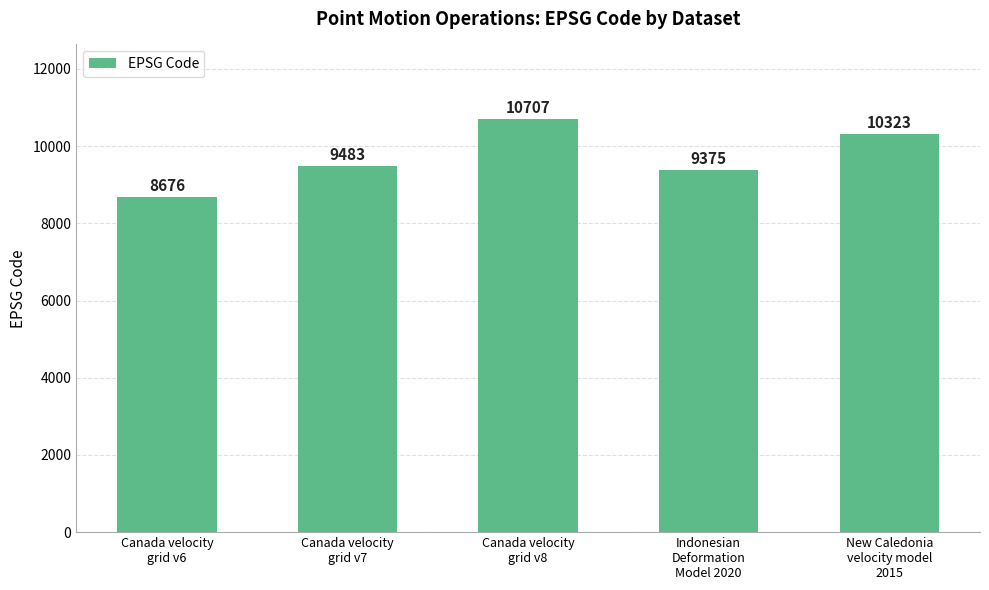

What is the difference between the values at Canada velocity
grid v6 and Canada velocity
grid v7?

807